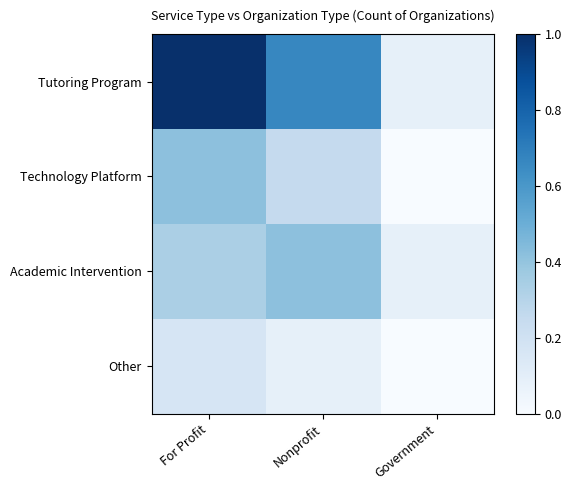

Reading left to right, list all the values displayed in this chart.

Tutoring Program: For Profit=1.0	Nonprofit=0.7	Government=0.1
Technology Platform: For Profit=0.4	Nonprofit=0.2	Government=0.0
Academic Intervention: For Profit=0.3	Nonprofit=0.4	Government=0.1
Other: For Profit=0.2	Nonprofit=0.1	Government=0.0